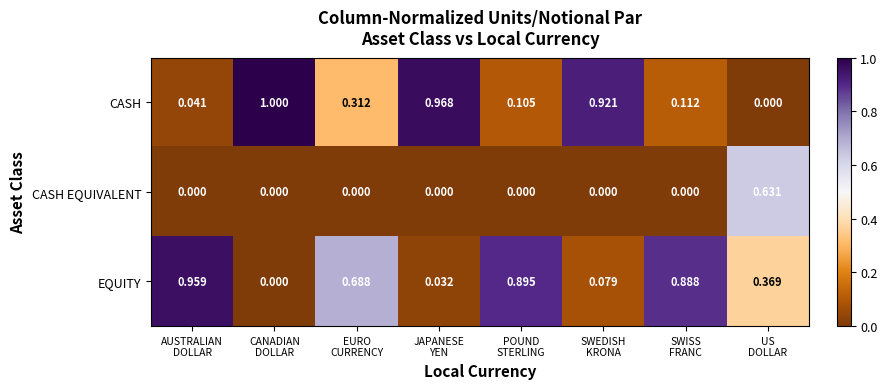

Which series has the largest range (max minus min)?

CASH